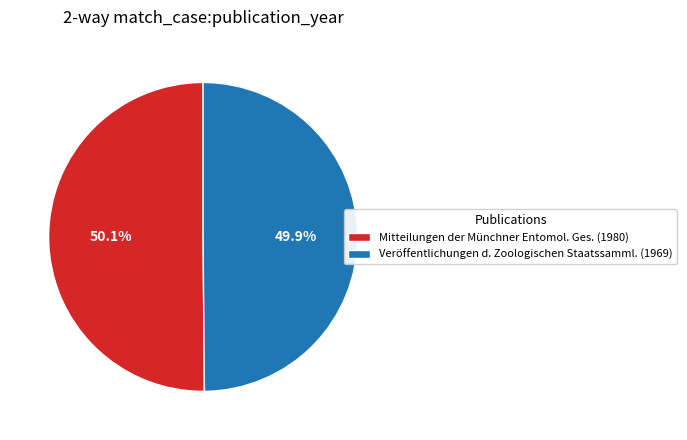

What is the ratio of the value at Veröffentlichungen d. Zoologischen Staatssamml. (1969) to the value at Mitteilungen der Münchner Entomol. Ges. (1980)?

1.0